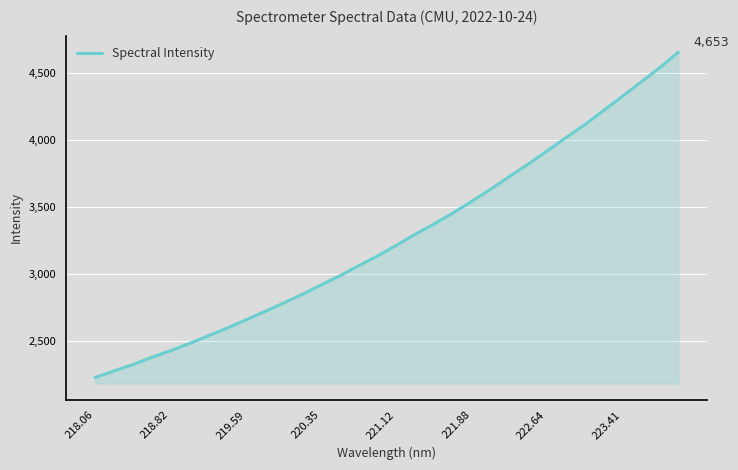

What is the average value?

3266.8